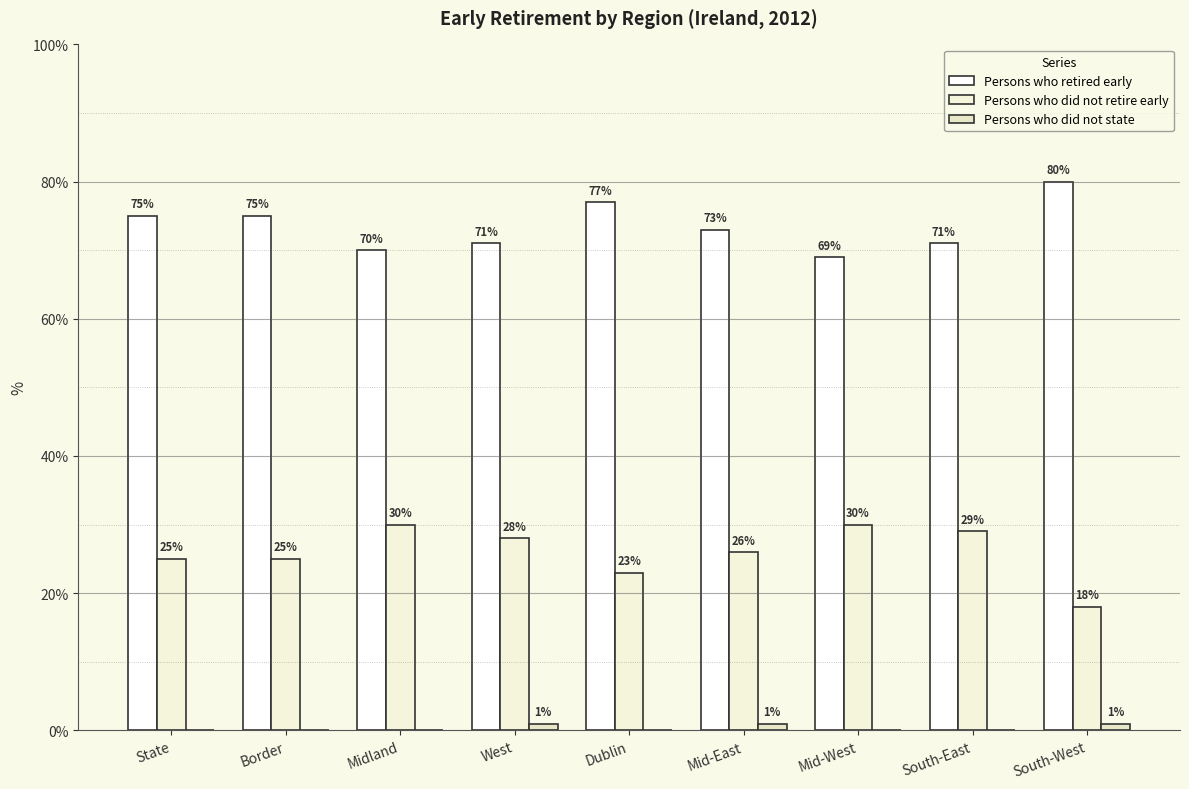

List the series in order of their overall mean, lowest first.

Persons who did not state, Persons who did not retire early, Persons who retired early